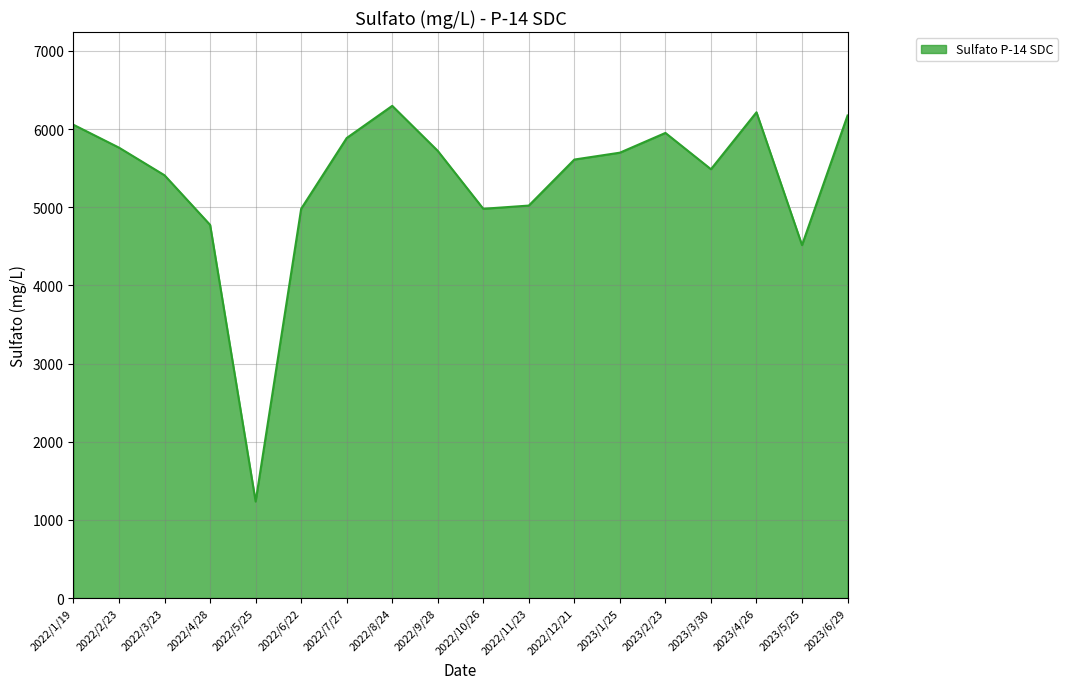

What is the change in value from 2022/7/27 to 2023/1/25?

-187.6